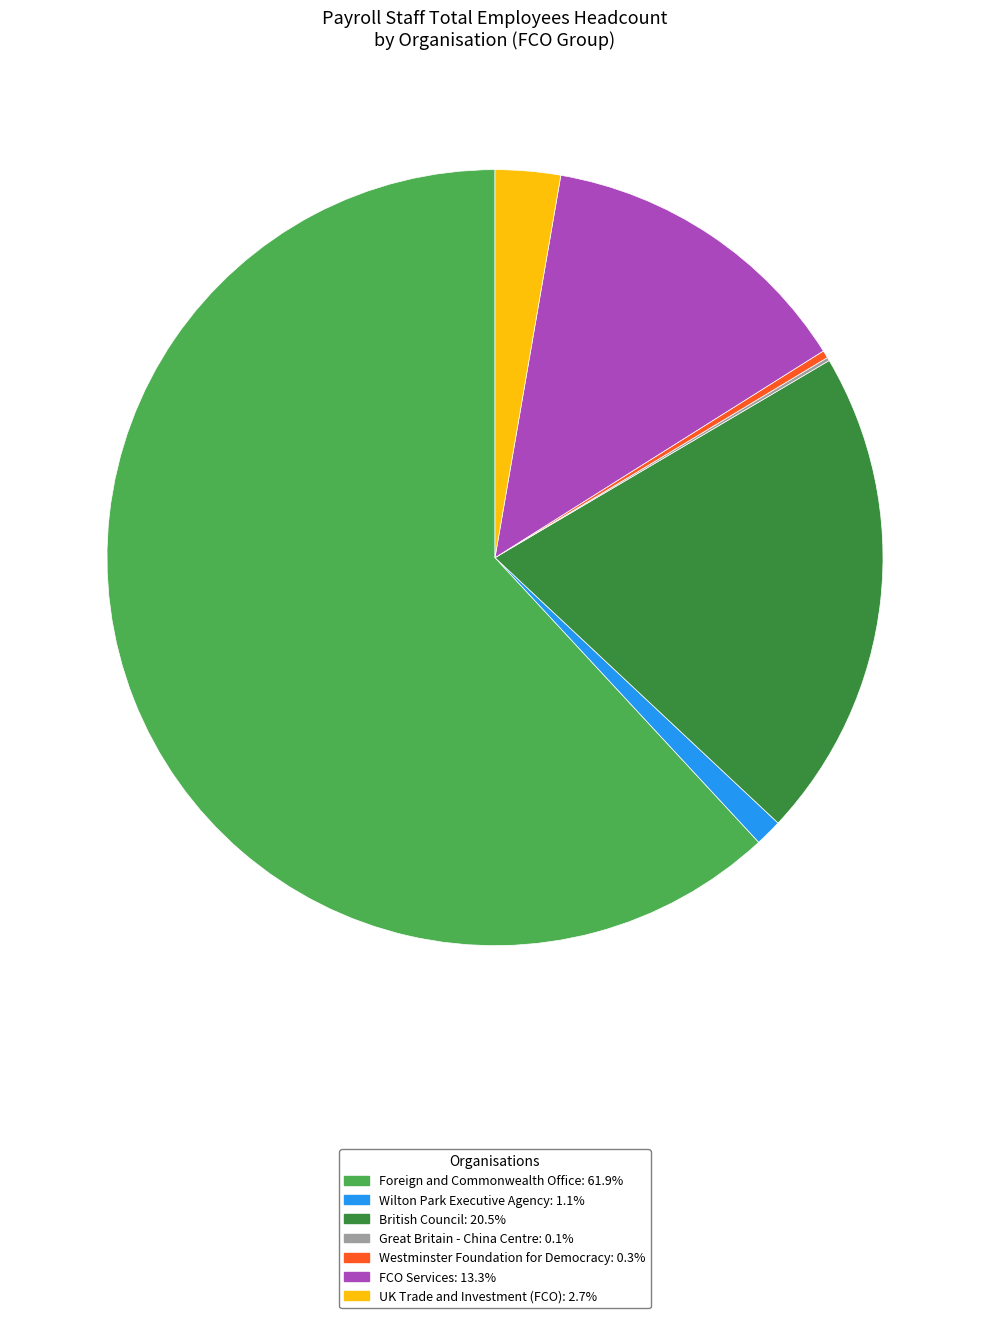

Is there any slice that represents more than half of the pie?

Yes